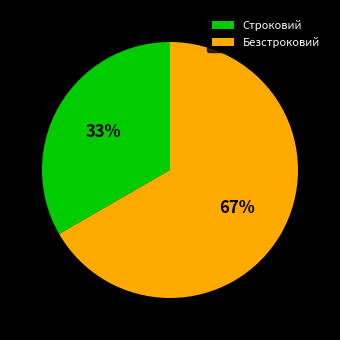

How many slices are in this pie chart?

2